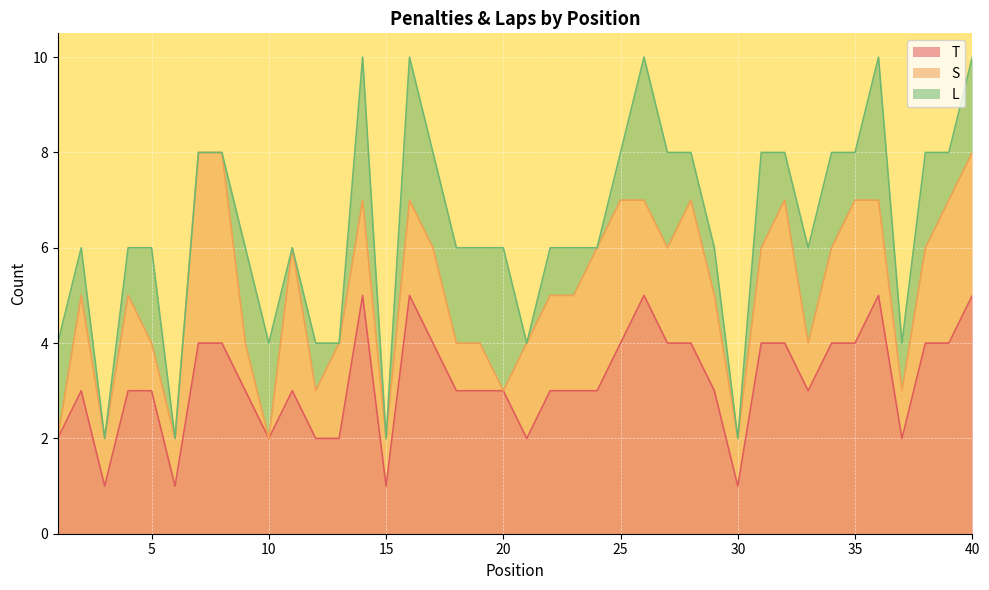

What is the sum of all T values?

128